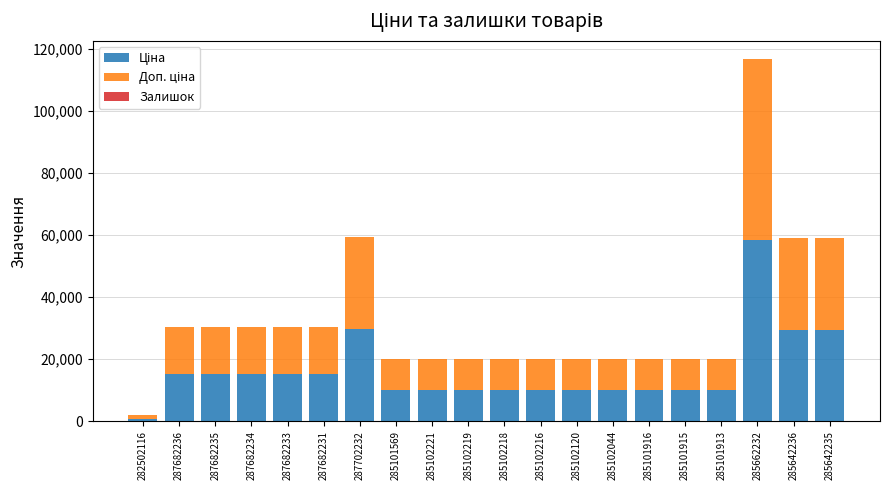

At which category is the sum across all series the highest?

285662232